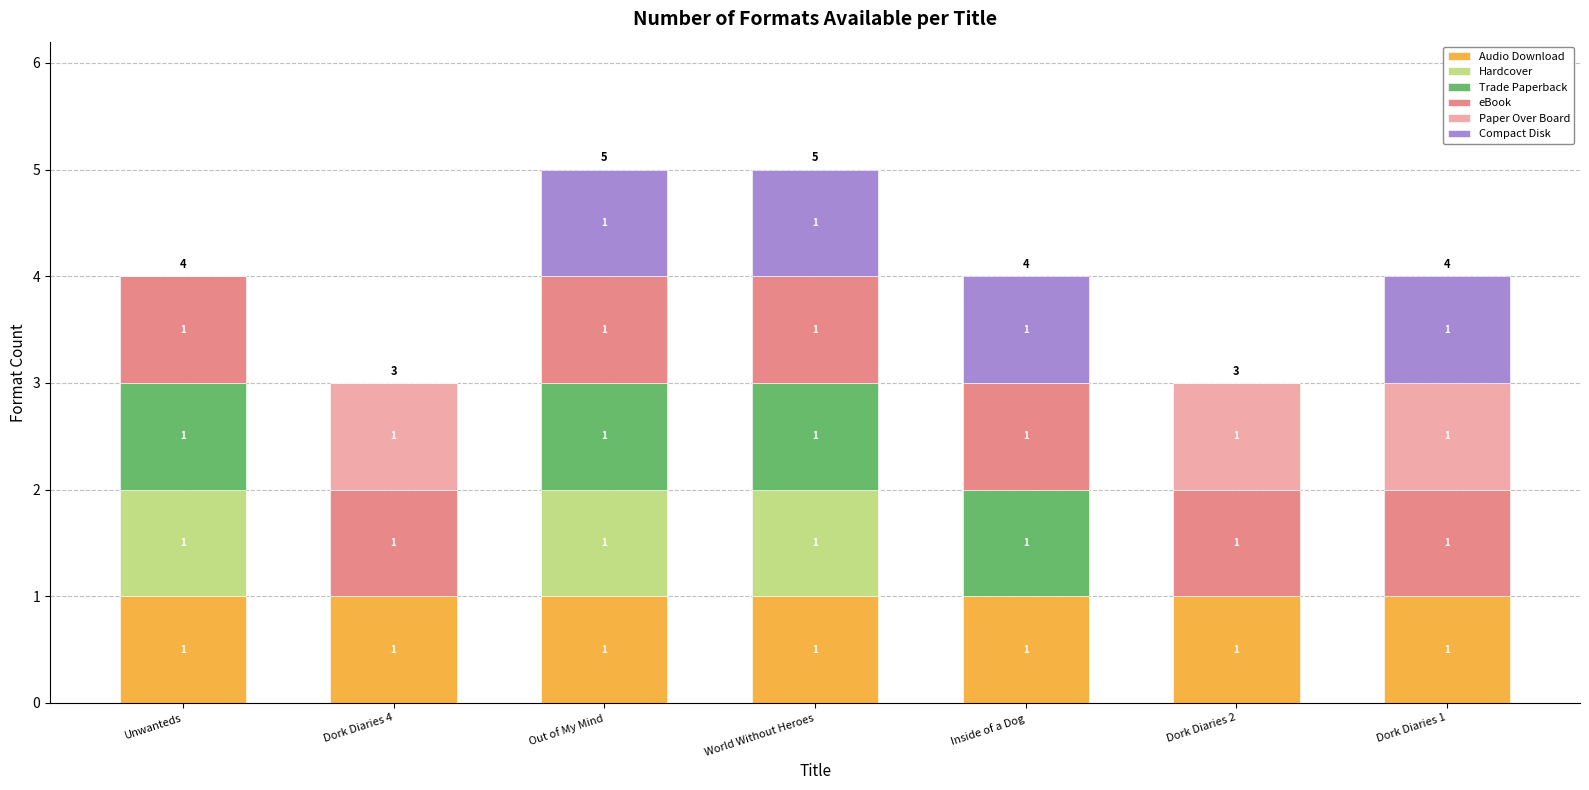

The Audio Download series shows 0 at Dork Diaries 2. True or false?

False